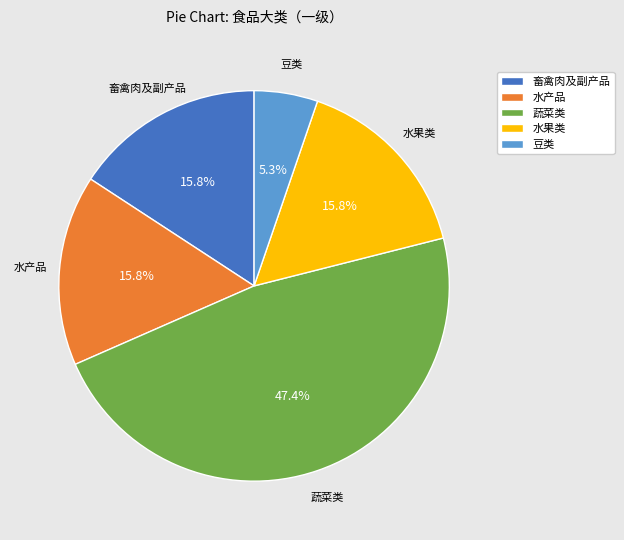

Which slice is the smallest?

豆类